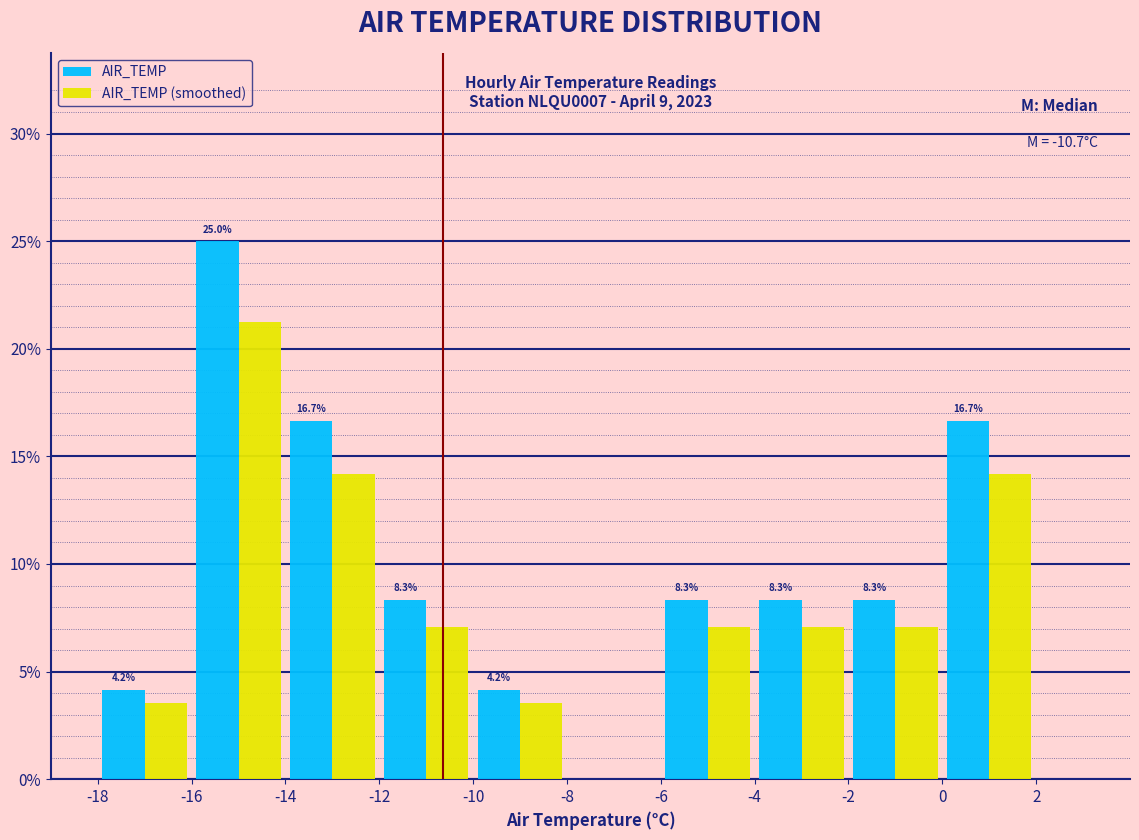

In the AIR_TEMP (smoothed) series, which range on the x-axis has the tallest bar?

-16 to -14